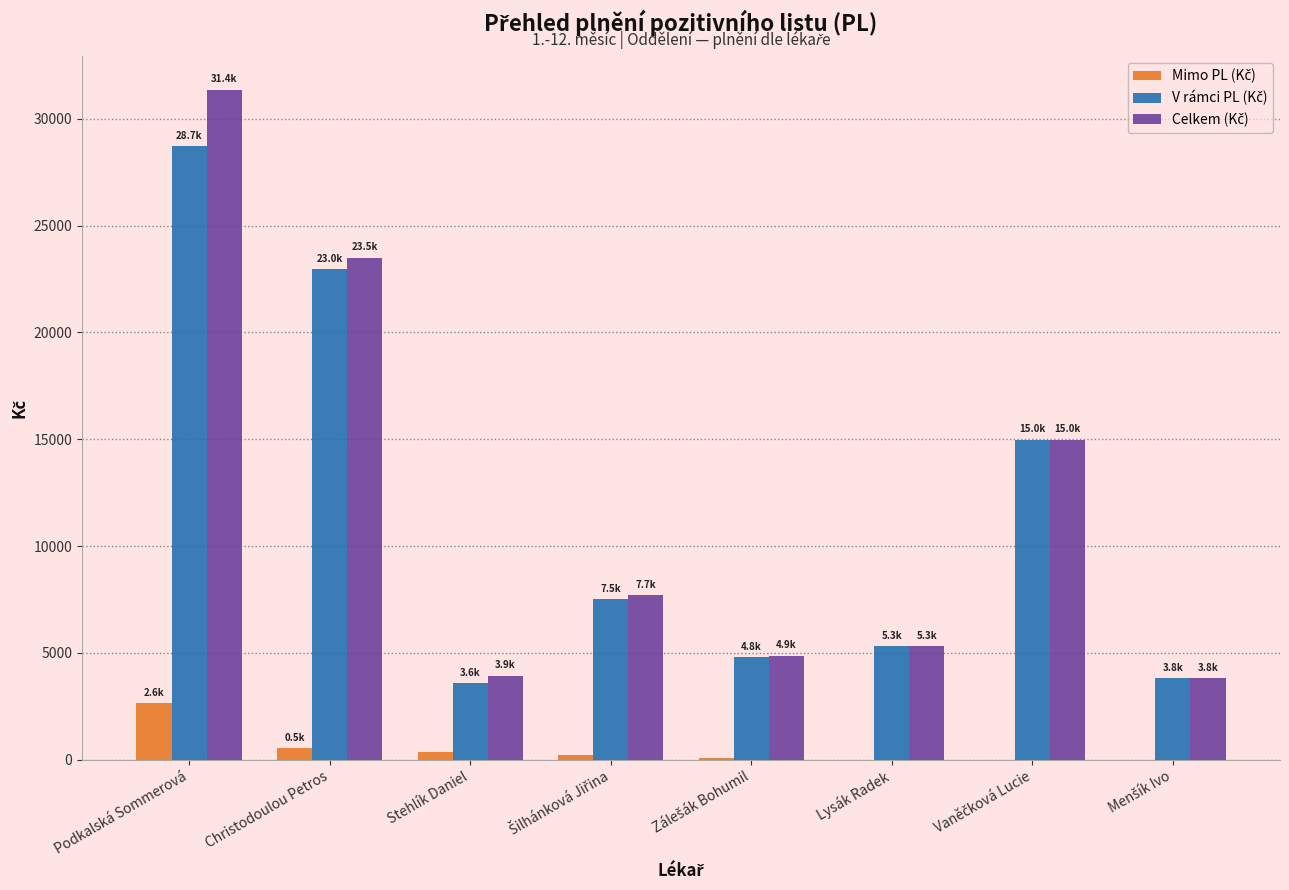

What is the total value across all series at Podkalská Sommerová?

62725.0